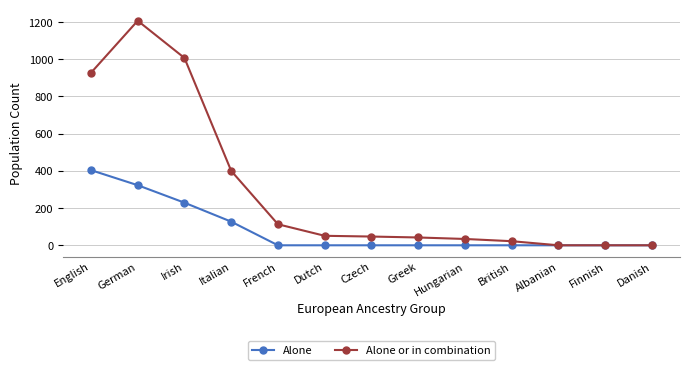

How many distinct data groups are displayed?

2